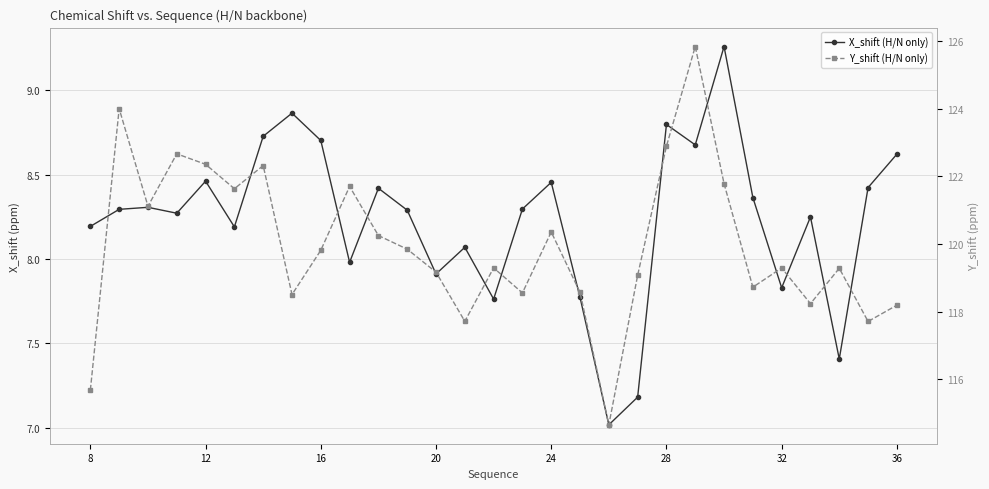

At how many categories does at least one series exceed 49?

29